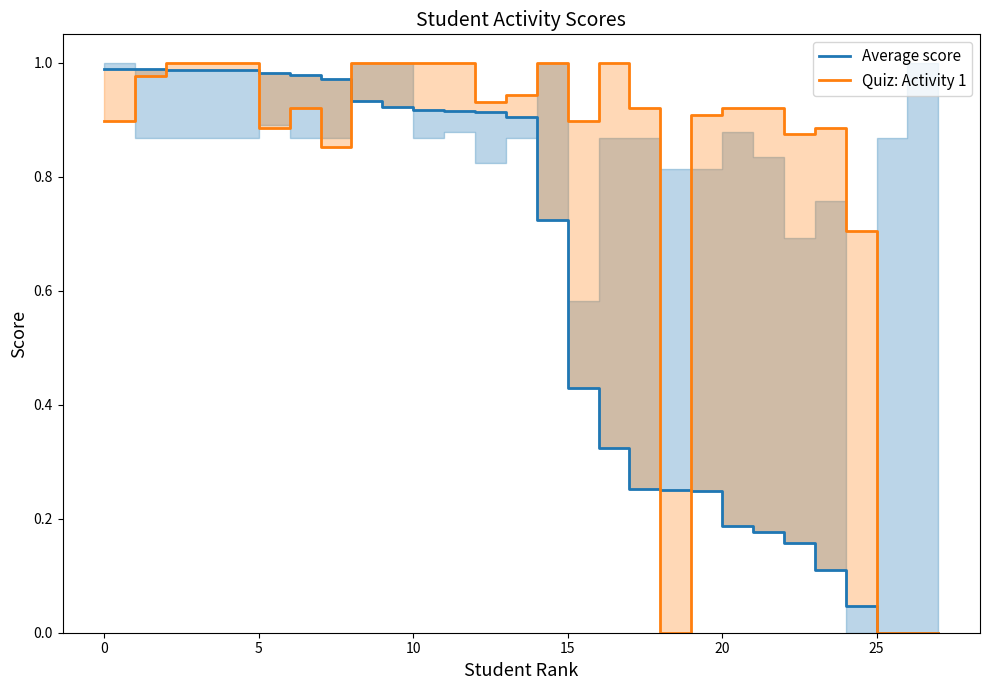

How many series are shown in this chart?

2